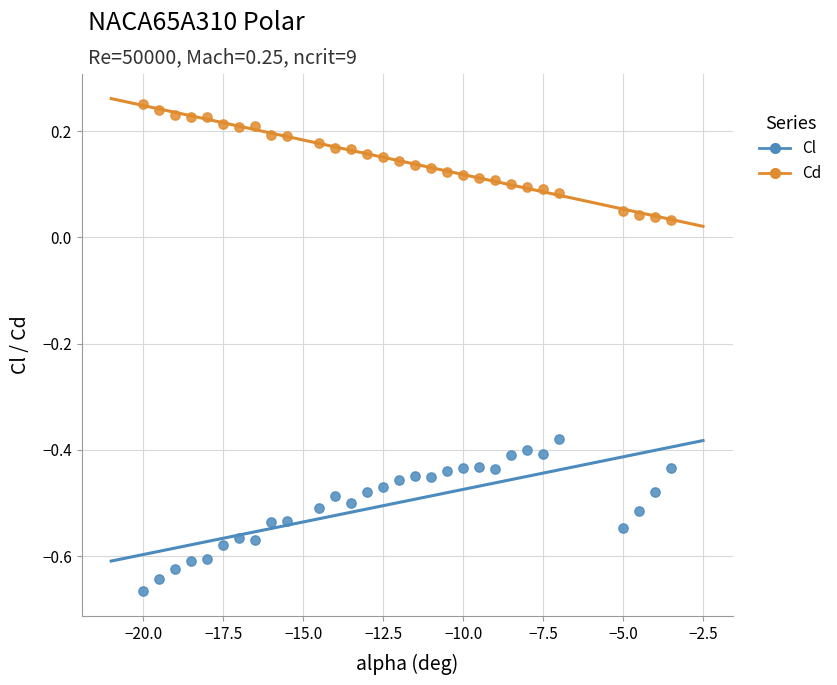

Across all data points, what is the range of Y values (max minus min)?

0.9